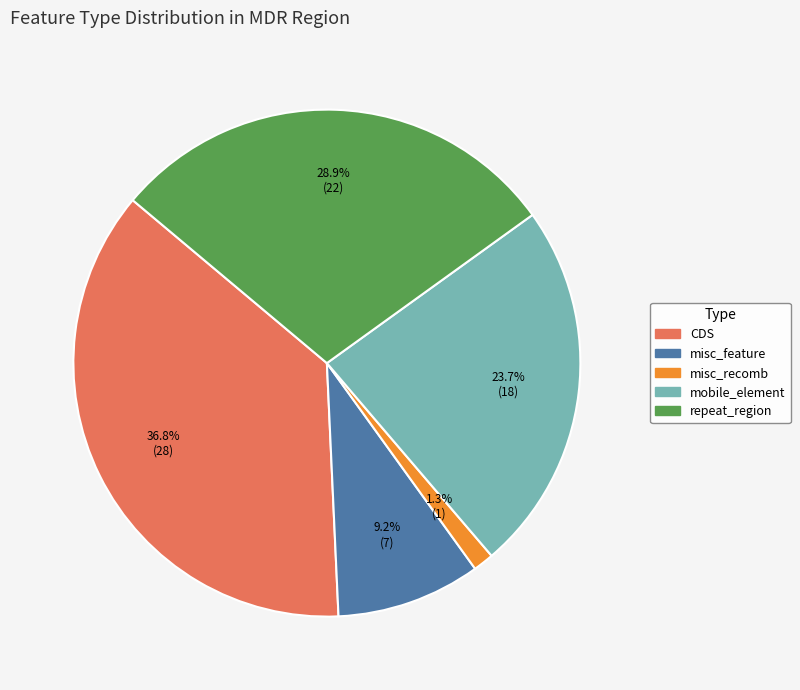

To the nearest percent, what percentage of the pie is CDS?

37%